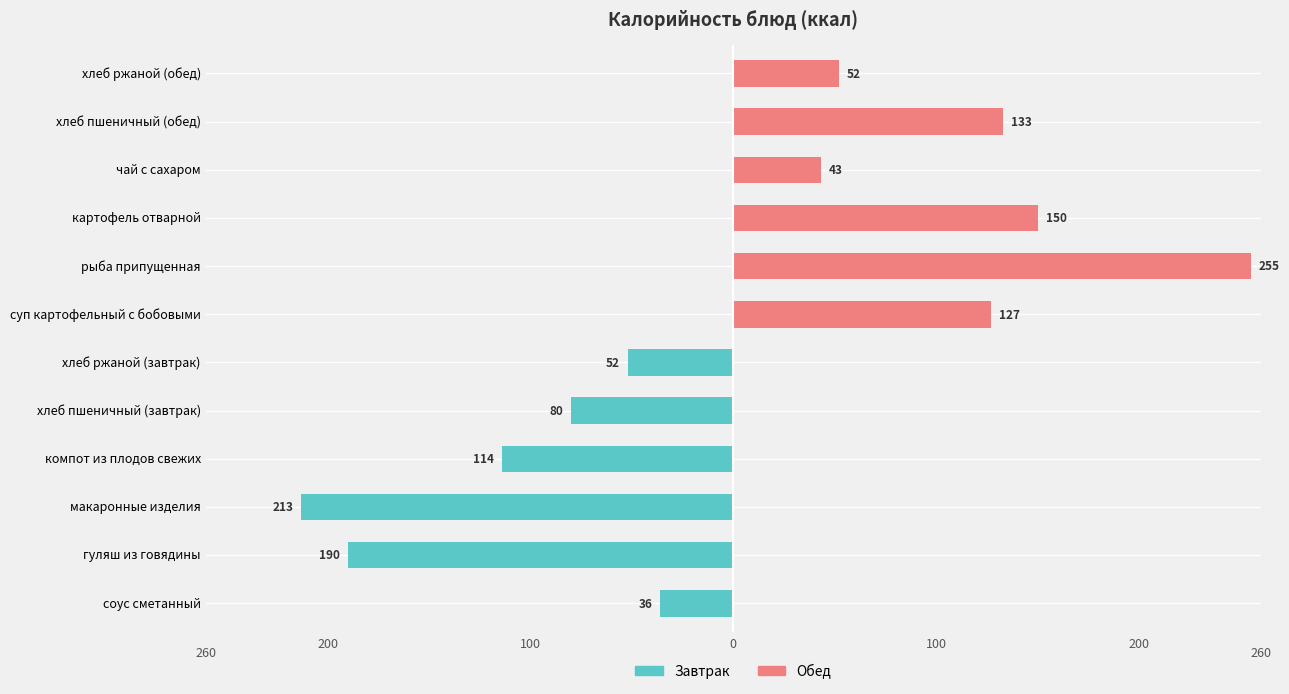

Is it true that Обед equals 58 at чай с сахаром?

False